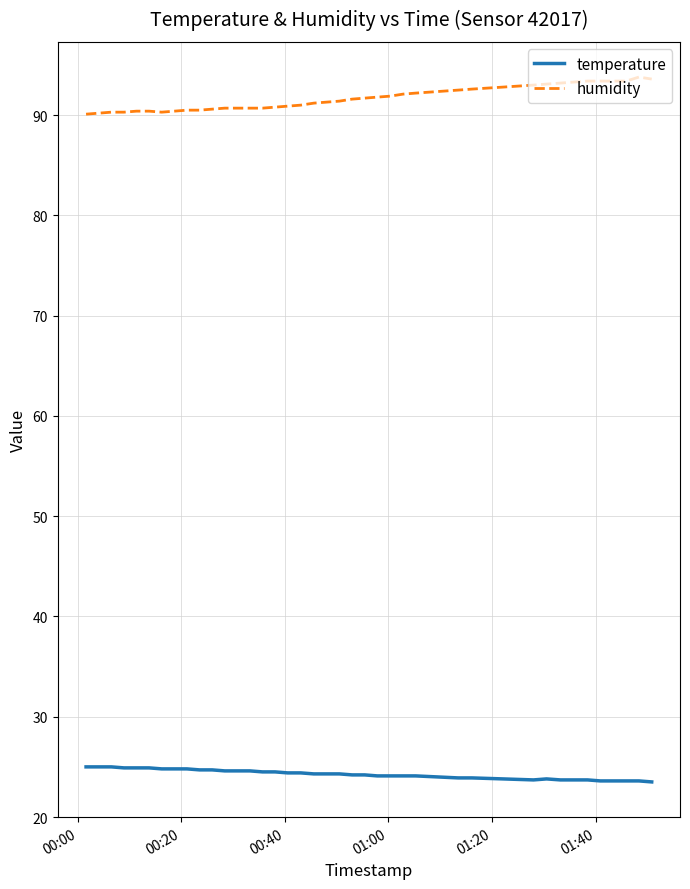

Is this an area chart (filled region under the line)?

No